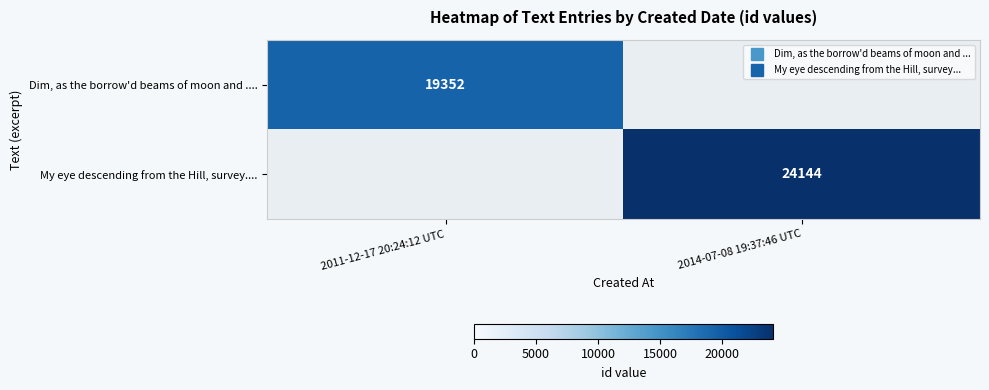

Where is Dim, as the borrow'd beams of moon and .... nearest to the value 19352?

2011-12-17 20:24:12 UTC